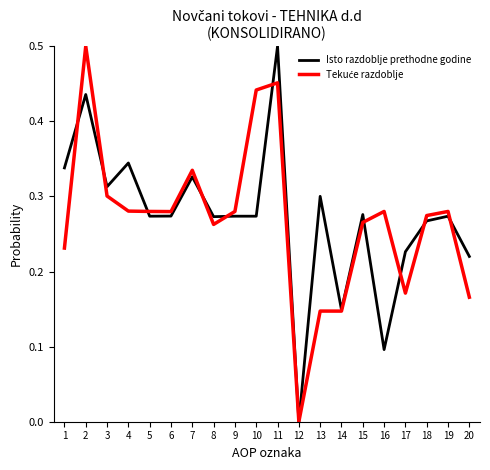

Rank the series at 7 from lowest to highest value.

Isto razdoblje prethodne godine, Tekuće razdoblje